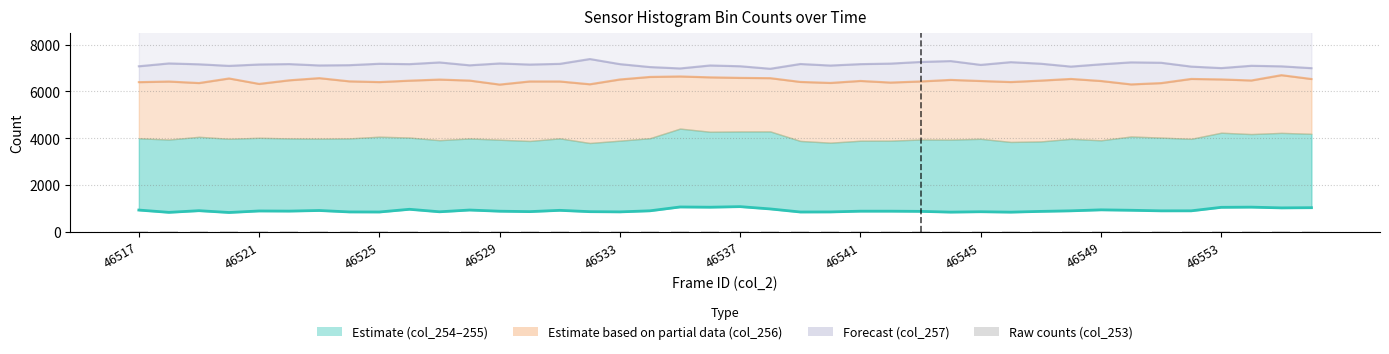

What is the minimum value shown in the chart?

822